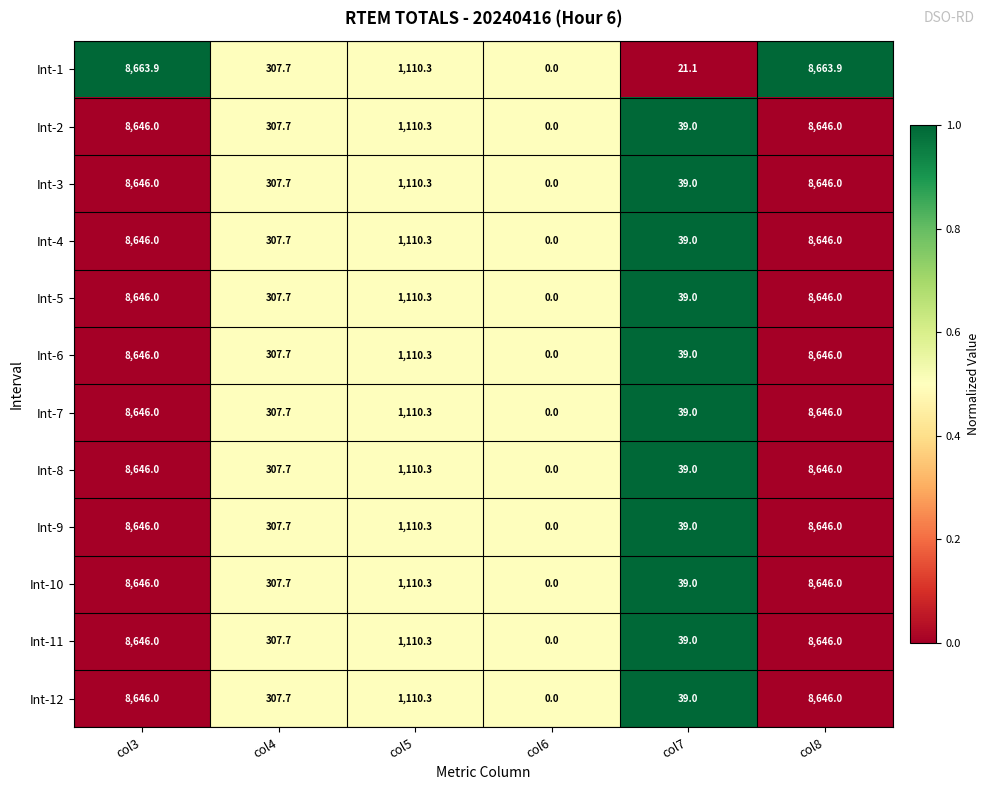

How many data points in Int-9 are less than 1110?

3